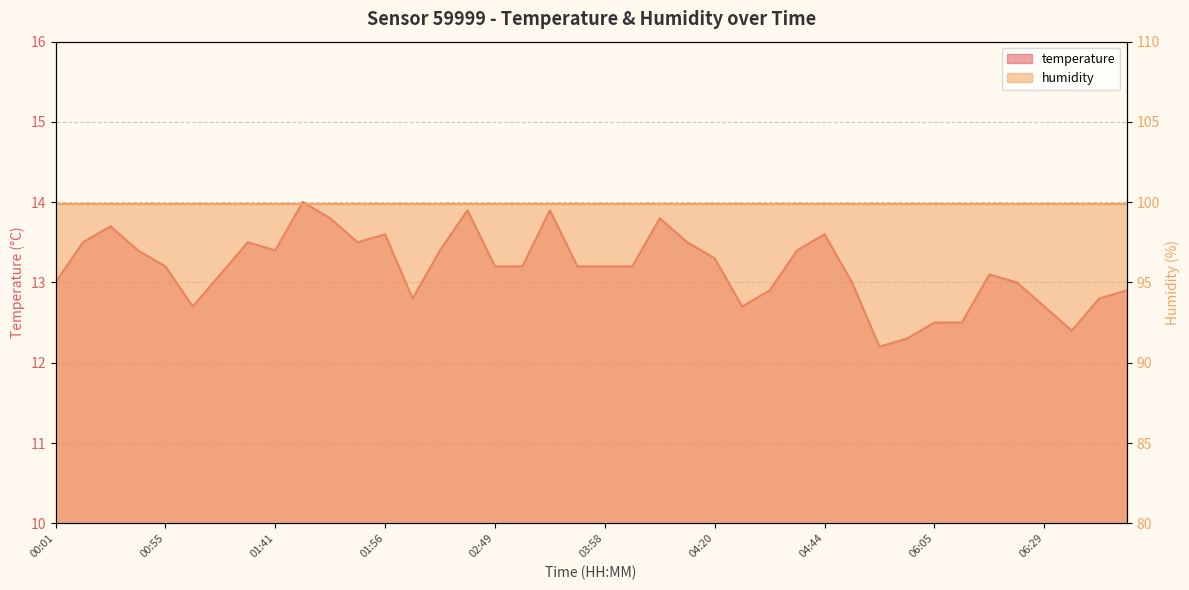

Reading left to right, what are all the values shown in this chart?

00:01=13.0	00:43=13.5	00:45=13.7	00:52=13.4	00:55=13.2	01:00=12.7	01:02=13.1	01:14=13.5	01:41=13.4	01:44=14.0	01:46=13.8	01:53=13.5	01:56=13.6	02:30=12.8	02:35=13.4	02:45=13.9	02:49=13.2	03:04=13.2	03:38=13.9	03:41=13.2	03:58=13.2	04:00=13.2	04:08=13.8	04:15=13.5	04:20=13.3	04:22=12.7	04:25=12.9	04:30=13.4	04:44=13.6	04:52=13.0	05:38=12.2	06:03=12.3	06:05=12.5	06:10=12.5	06:12=13.1	06:20=13.0	06:29=12.7	06:32=12.4	06:34=12.8	06:37=12.9